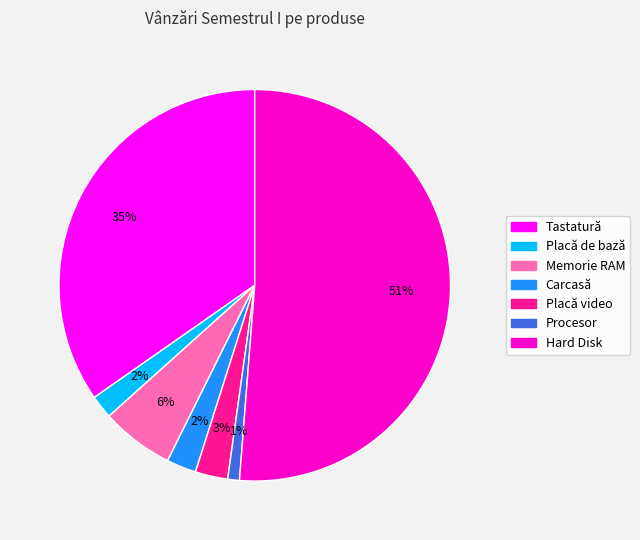

What is the largest slice in the pie chart?

Hard Disk